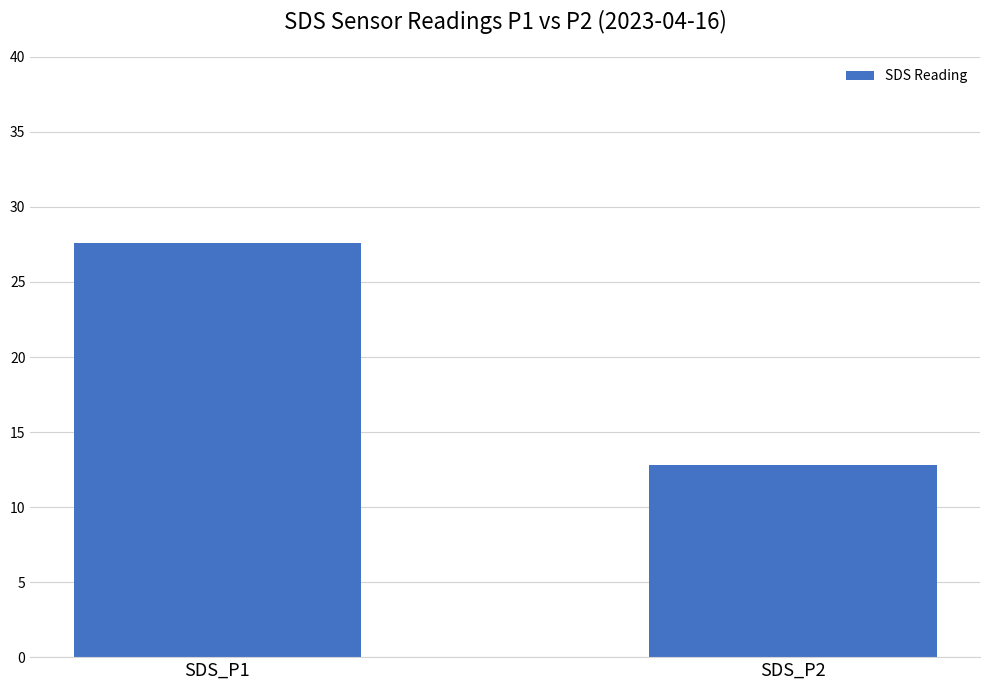

What is the sum of all values?

40.4